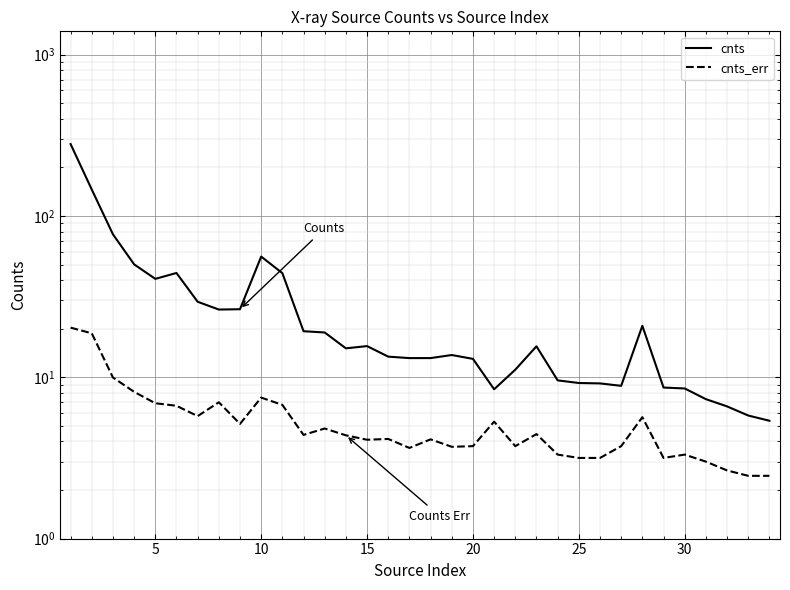

True or false: cnts_err and cnts cross at least once.

False